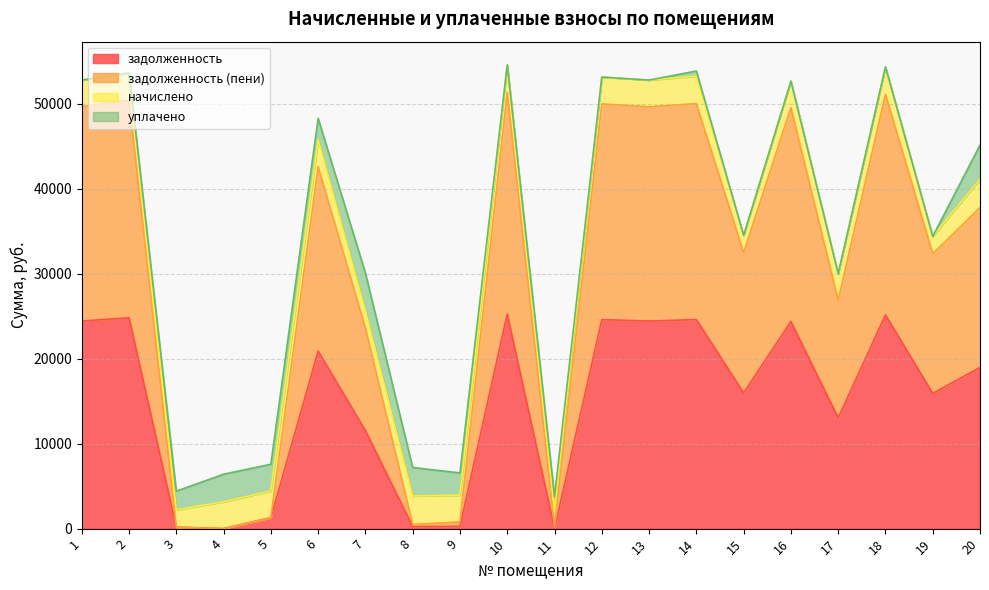

True or false: задолженность and задолженность (пени) intersect in this chart.

False